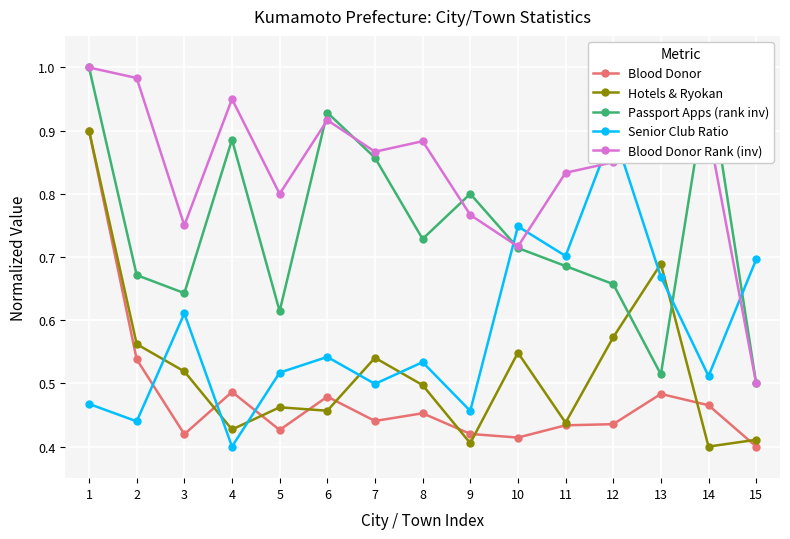

True or false: Senior Club Ratio has more than 1 interior local peaks.

True